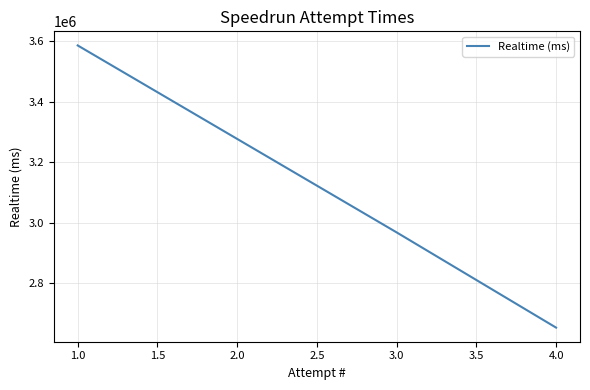

What is the sum of all values?

9205885